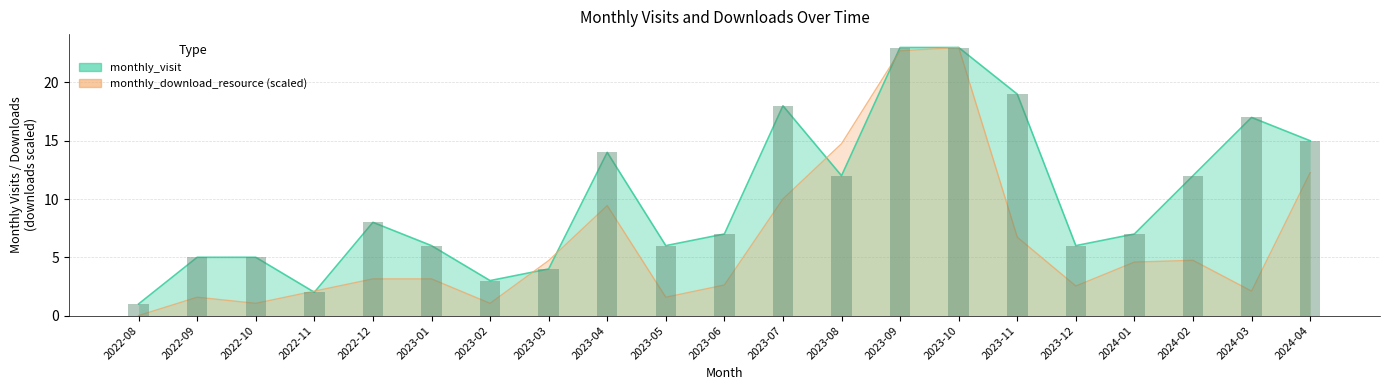

What is the sum of the monthly_download_resource values at 2023-04 and 2023-05?

11.0